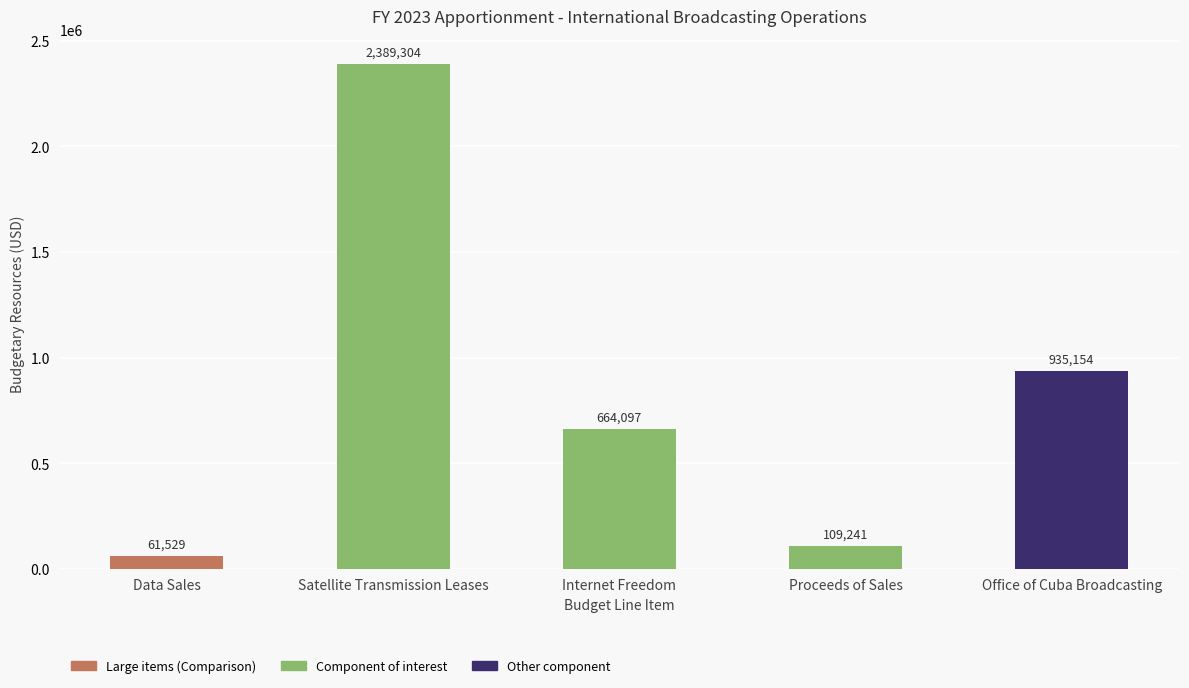

What is the difference between the second highest and second lowest values?

825913